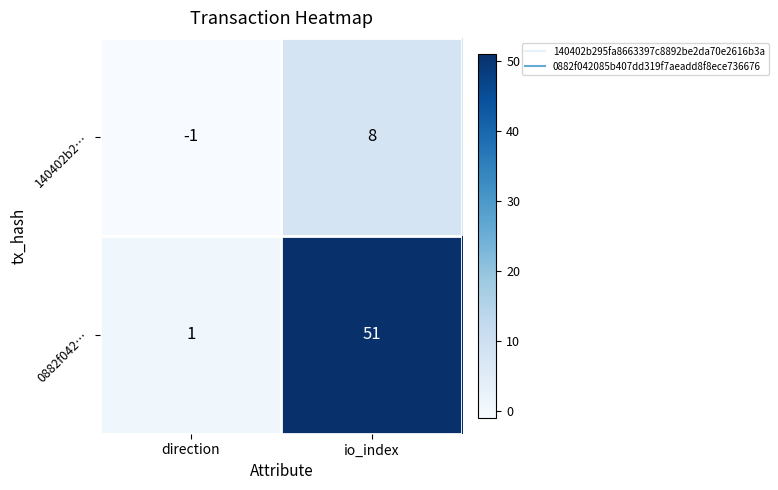

Which series has the largest total across all categories?

0882f042…